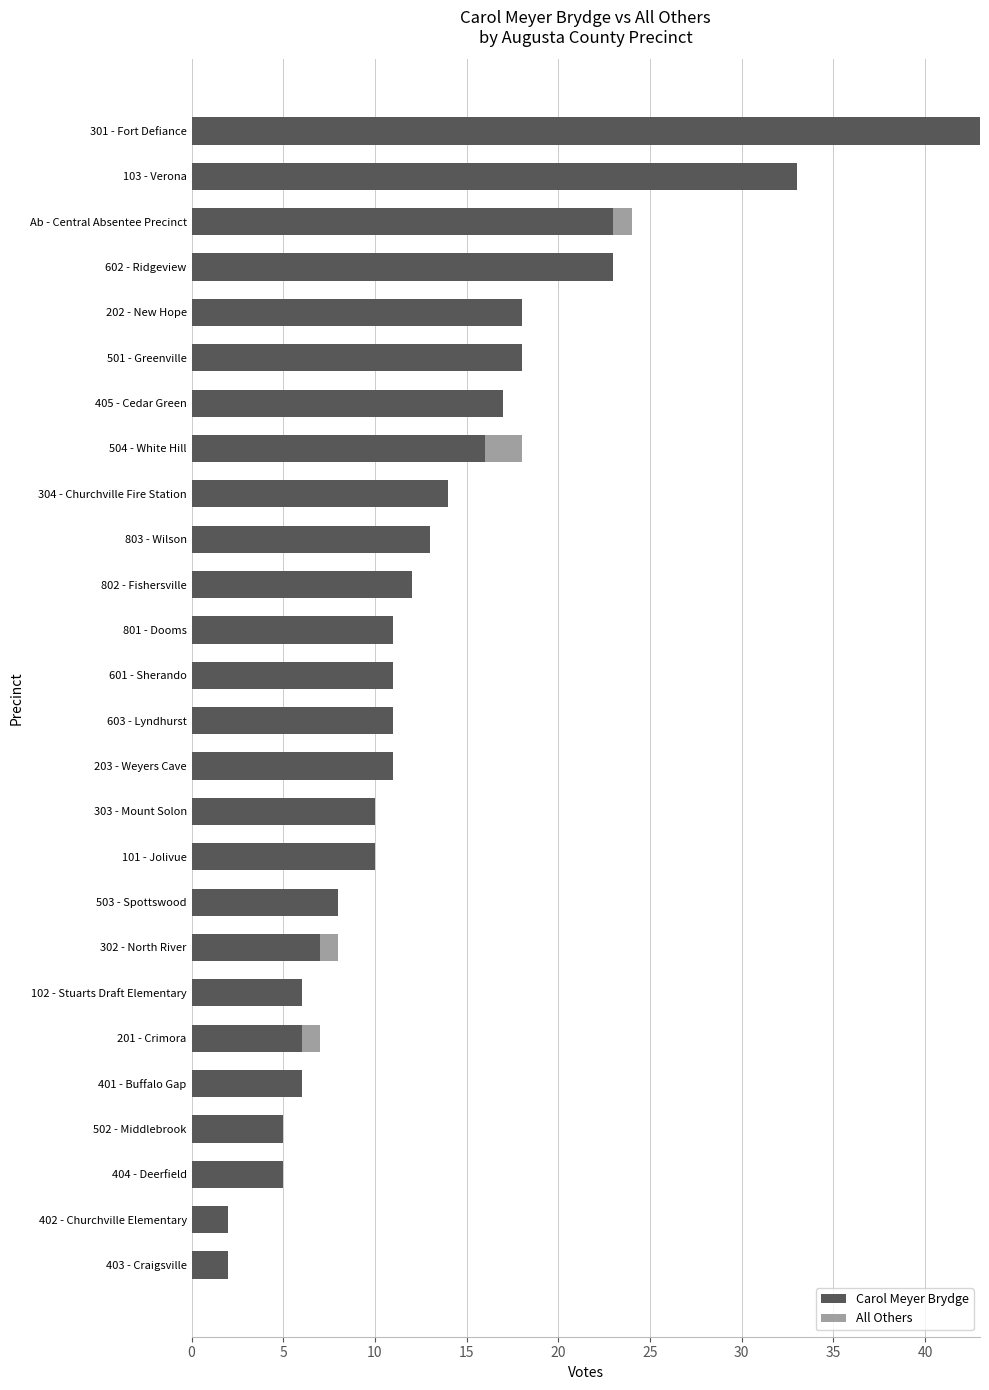

Is it true that Carol Meyer Brydge equals 14 at 304 - Churchville Fire Station?

True